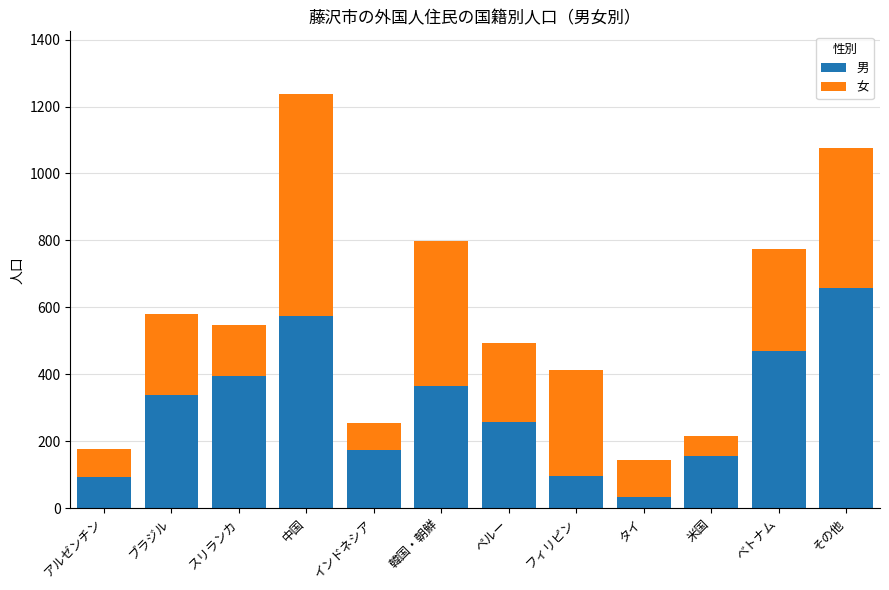

What is the total value across all series at その他?

1075